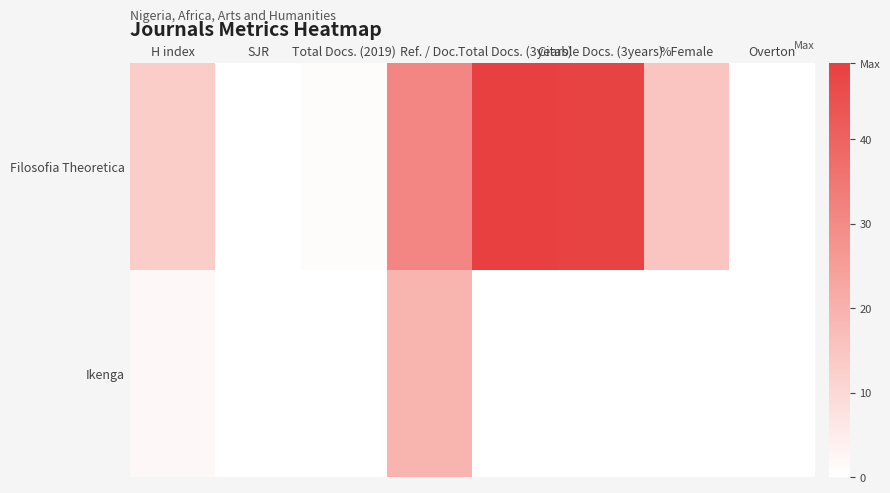

What is the spread (max minus min) of values at Citable Docs. (3years)?

48